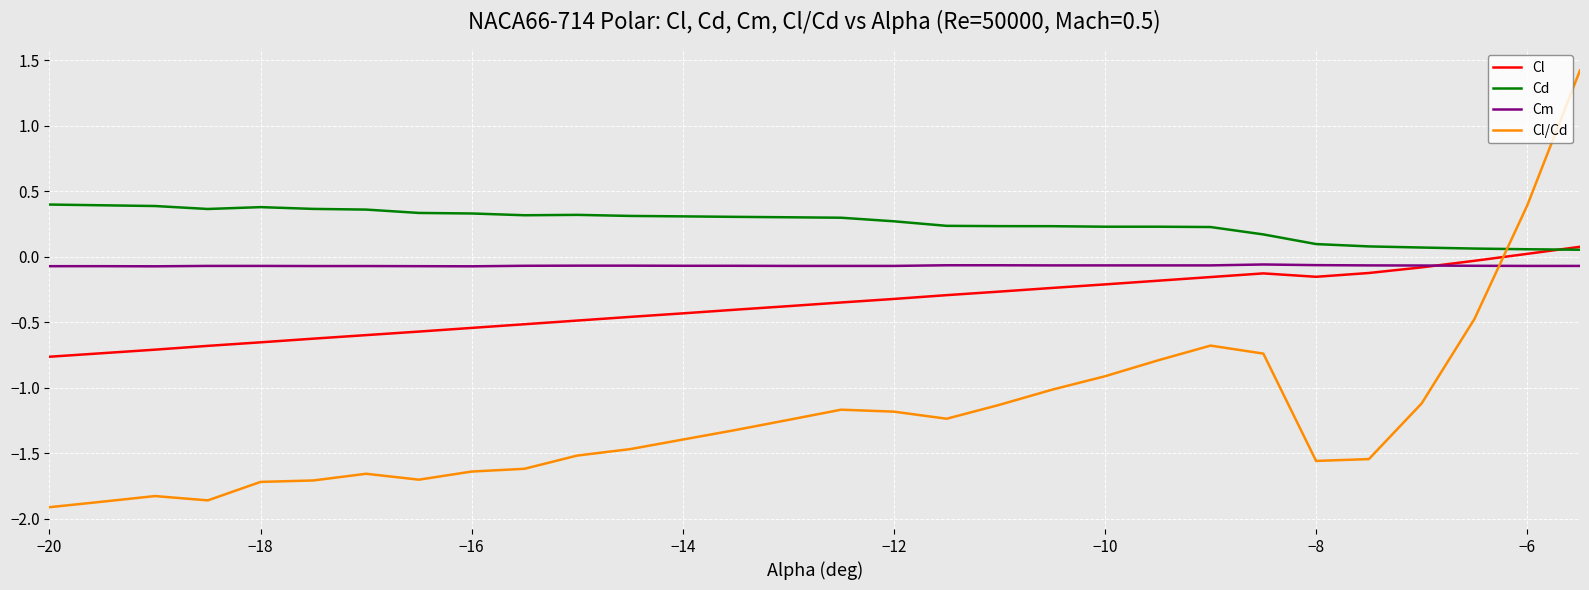

At how many categories does at least one series exceed 0?

30